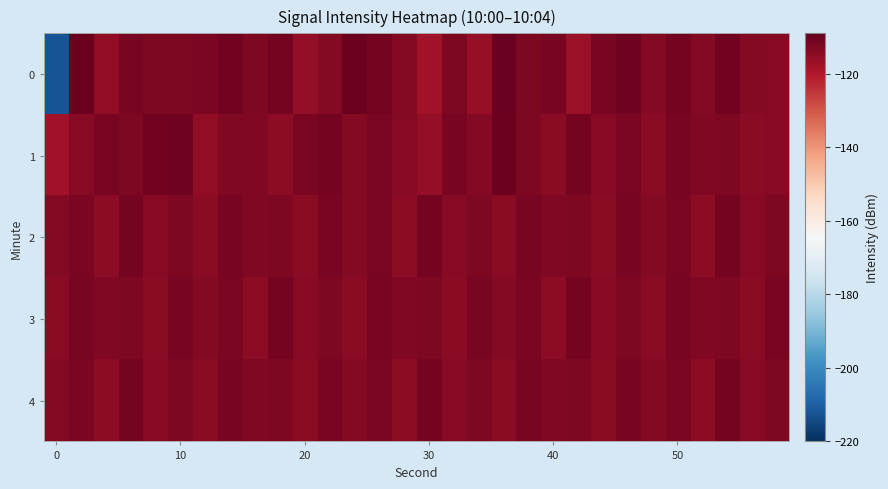

Reading left to right, list all the values displayed in this chart.

0: -212.6	-110.0	-115.4	-111.8	-112.7	-112.7	-112.3	-111.1	-112.7	-111.2	-115.7	-113.8	-110.0	-111.5	-113.4	-118.0	-112.5	-116.0	-109.5	-112.5	-111.9	-116.4	-111.9	-110.5	-113.7	-111.3	-113.5	-110.9	-113.4	-114.0
1: -117.7	-114.0	-111.9	-112.9	-110.8	-110.5	-115.5	-113.1	-113.2	-114.7	-112.5	-111.2	-113.7	-112.3	-114.1	-115.7	-111.9	-113.5	-110.2	-112.8	-114.6	-111.3	-113.9	-112.5	-114.2	-111.8	-113.1	-112.7	-114.3	-113.9
2: -113.5	-112.2	-114.7	-111.3	-113.9	-112.6	-114.2	-111.8	-113.1	-112.7	-114.3	-111.9	-113.5	-112.2	-114.7	-111.3	-113.9	-112.6	-114.2	-111.8	-113.1	-112.7	-114.3	-111.9	-113.5	-112.2	-114.7	-111.3	-113.9	-112.6
3: -114.2	-111.8	-113.1	-112.7	-114.3	-111.9	-113.5	-112.2	-114.7	-111.3	-113.9	-112.6	-114.2	-111.8	-113.1	-112.7	-114.3	-111.9	-113.5	-112.2	-114.7	-111.3	-113.9	-112.6	-114.2	-111.8	-113.1	-112.7	-114.3	-111.9
4: -113.5	-112.2	-114.7	-111.3	-113.9	-112.6	-114.2	-111.8	-113.1	-112.7	-114.3	-111.9	-113.5	-112.2	-114.7	-111.3	-113.9	-112.6	-114.2	-111.8	-113.1	-112.7	-114.3	-111.9	-113.5	-112.2	-114.7	-111.3	-113.9	-112.6